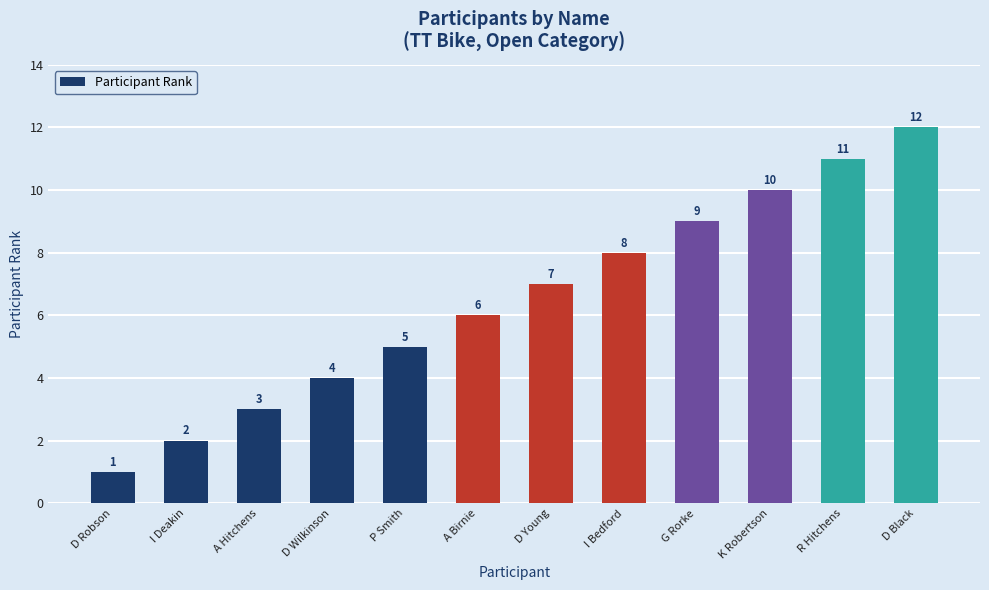

List the labels in order of value, largest first.

D Black, R Hitchens, K Robertson, G Rorke, I Bedford, D Young, A Birnie, P Smith, D Wilkinson, A Hitchens, I Deakin, D Robson